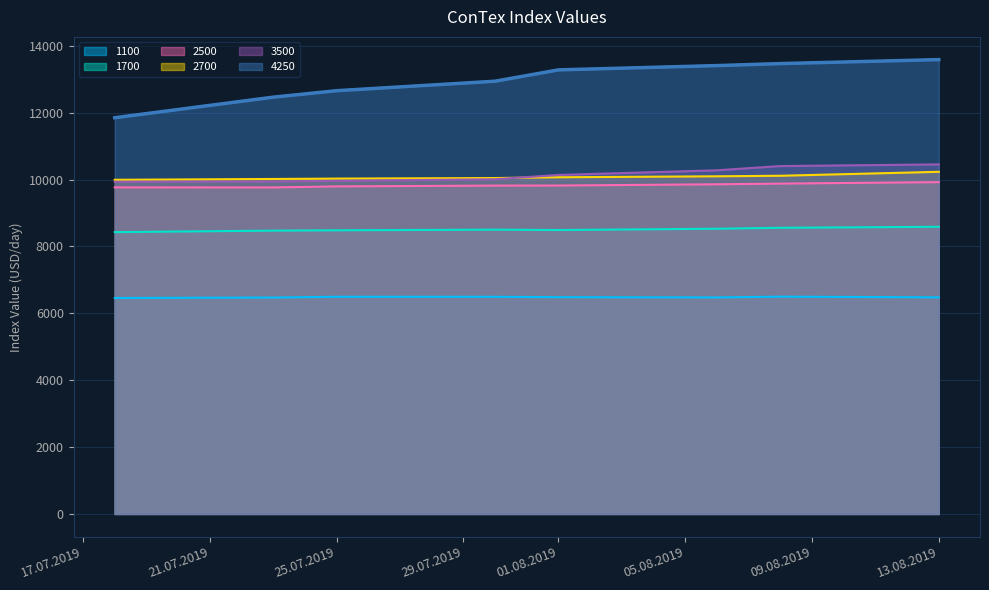

True or false: 2500 has more than 0 interior local peaks.

False